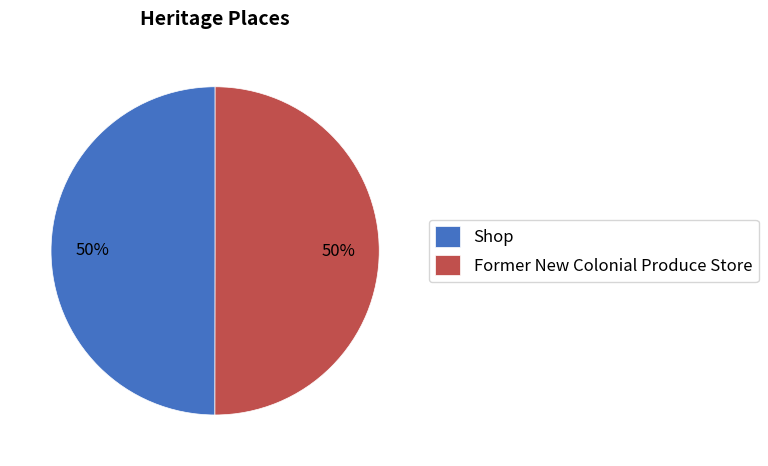

How many segments does this pie chart have?

2